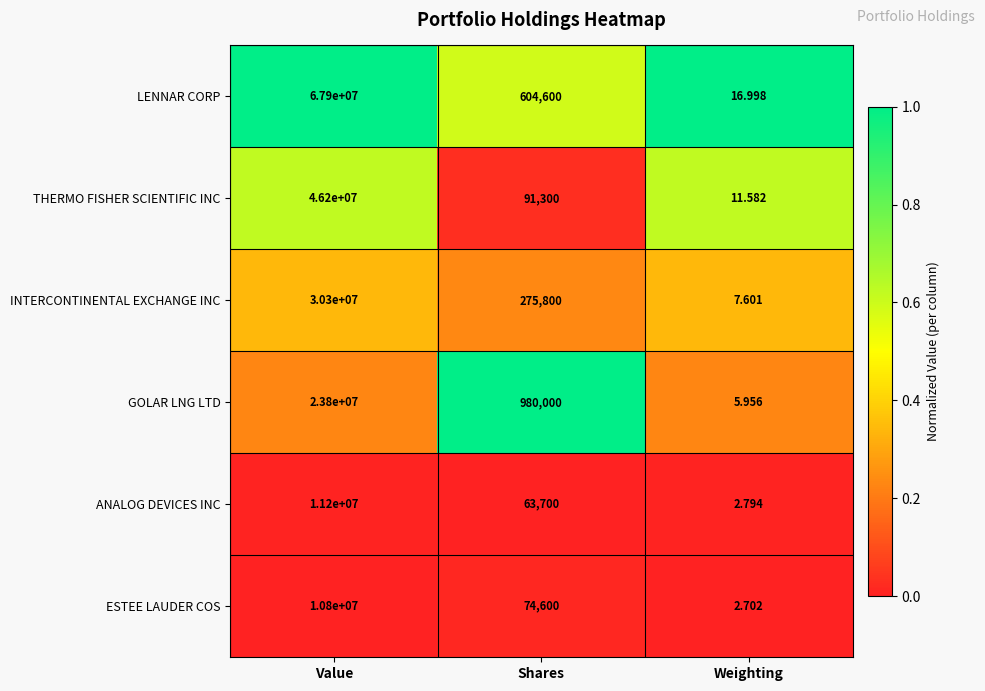

At which label is ANALOG DEVICES INC closest to 5600001?

Shares